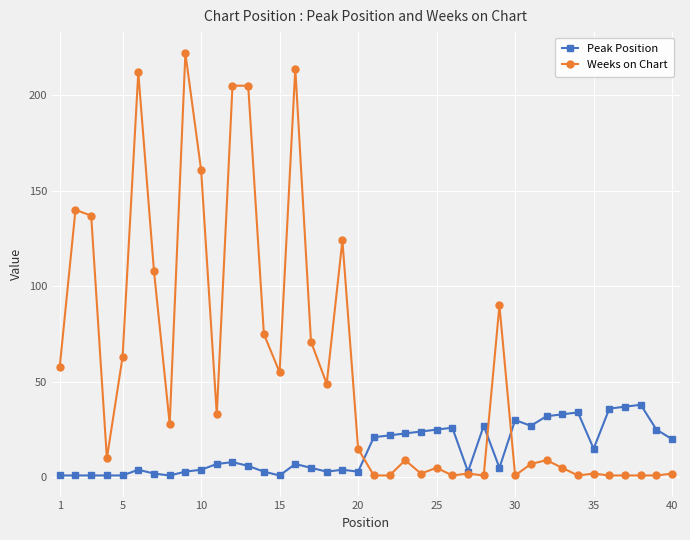

What is the average value of the Weeks on Chart series?

58